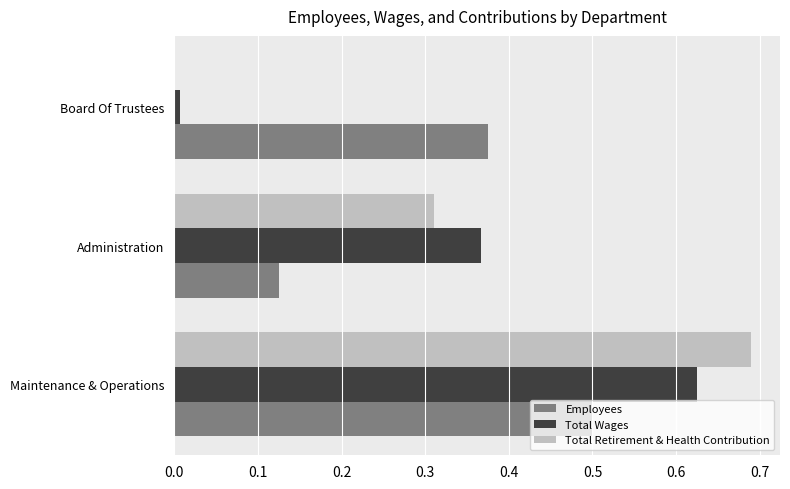

What are all the series names shown in the legend?

Employees, Total Wages, Total Retirement & Health Contribution